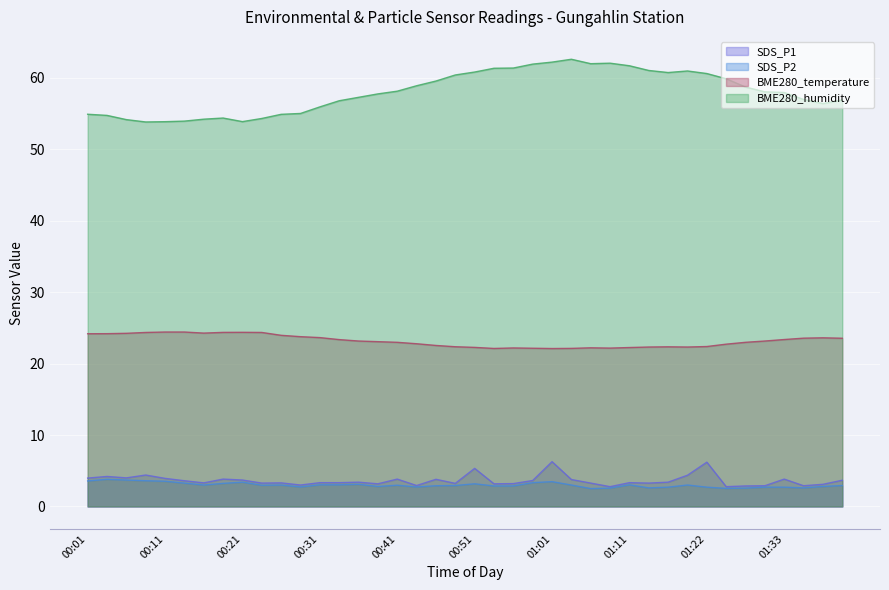

Reading left to right, list all the values displayed in this chart.

SDS_P1: 00:01=4.0	00:04=4.2	00:06=4.0	00:09=4.4	00:11=3.9	00:14=3.6	00:16=3.3	00:18=3.8	00:21=3.7	00:23=3.3	00:26=3.3	00:28=3.0	00:31=3.3	00:34=3.3	00:36=3.4	00:38=3.2	00:41=3.8	00:43=2.9	00:46=3.8	00:48=3.2	00:51=5.3	00:53=3.2	00:56=3.2	00:58=3.6	01:01=6.3	01:03=3.8	01:06=3.3	01:09=2.8	01:11=3.3	01:14=3.3	01:17=3.4	01:19=4.4	01:22=6.2	01:25=2.8	01:27=2.9	01:30=2.9	01:33=3.8	01:35=2.9	01:38=3.1	01:40=3.7
SDS_P2: 00:01=3.6	00:04=3.8	00:06=3.7	00:09=3.6	00:11=3.5	00:14=3.3	00:16=3.0	00:18=3.2	00:21=3.4	00:23=3.0	00:26=3.0	00:28=2.7	00:31=3.0	00:34=3.0	00:36=3.1	00:38=2.8	00:41=3.0	00:43=2.7	00:46=2.9	00:48=2.9	00:51=3.2	00:53=2.9	00:56=2.9	00:58=3.3	01:01=3.5	01:03=3.0	01:06=2.5	01:09=2.6	01:11=3.0	01:14=2.6	01:17=2.7	01:19=3.0	01:22=2.7	01:25=2.5	01:27=2.6	01:30=2.7	01:33=2.7	01:35=2.6	01:38=2.8	01:40=2.9
BME280_temperature: 00:01=24.2	00:04=24.2	00:06=24.2	00:09=24.4	00:11=24.4	00:14=24.4	00:16=24.3	00:18=24.4	00:21=24.4	00:23=24.4	00:26=24.0	00:28=23.8	00:31=23.6	00:34=23.4	00:36=23.2	00:38=23.1	00:41=23.0	00:43=22.8	00:46=22.5	00:48=22.4	00:51=22.3	00:53=22.1	00:56=22.2	00:58=22.1	01:01=22.1	01:03=22.1	01:06=22.2	01:09=22.2	01:11=22.2	01:14=22.3	01:17=22.4	01:19=22.3	01:22=22.4	01:25=22.7	01:27=23.0	01:30=23.2	01:33=23.4	01:35=23.6	01:38=23.6	01:40=23.6
BME280_humidity: 00:01=54.9	00:04=54.8	00:06=54.2	00:09=53.8	00:11=53.9	00:14=54.0	00:16=54.2	00:18=54.4	00:21=53.9	00:23=54.3	00:26=54.9	00:28=55.0	00:31=55.9	00:34=56.8	00:36=57.3	00:38=57.8	00:41=58.1	00:43=58.9	00:46=59.6	00:48=60.4	00:51=60.8	00:53=61.4	00:56=61.4	00:58=61.9	01:01=62.2	01:03=62.6	01:06=62.0	01:09=62.1	01:11=61.7	01:14=61.0	01:17=60.8	01:19=61.0	01:22=60.6	01:25=59.9	01:27=58.7	01:30=58.0	01:33=58.0	01:35=57.0	01:38=56.4	01:40=56.9